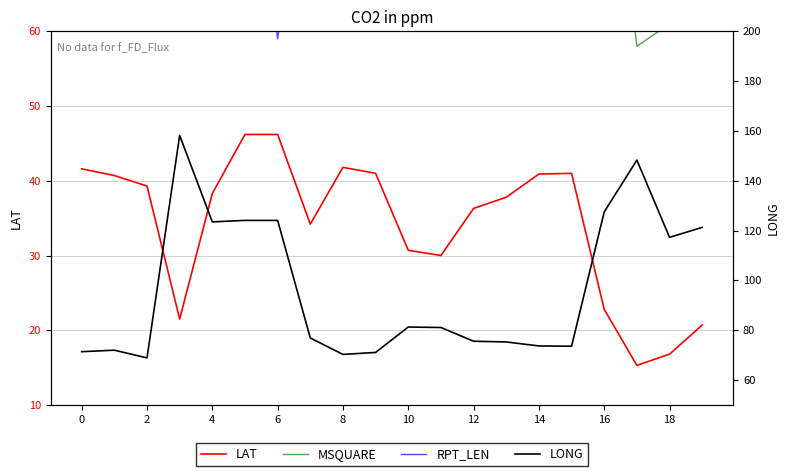

True or false: LAT has a value of 58.2 at 2.

False